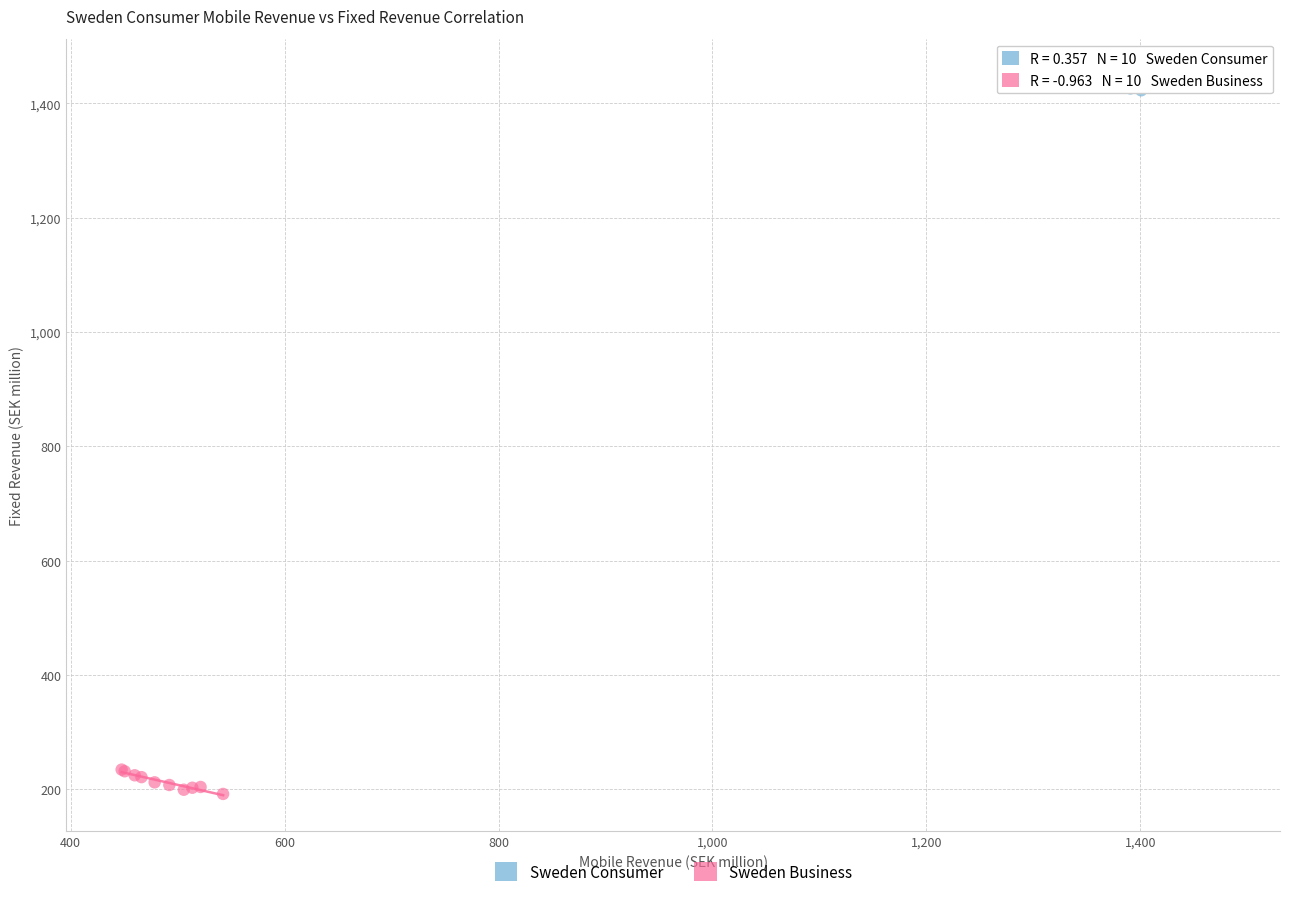

Which series reaches the minimum Y coordinate?

Sweden Business